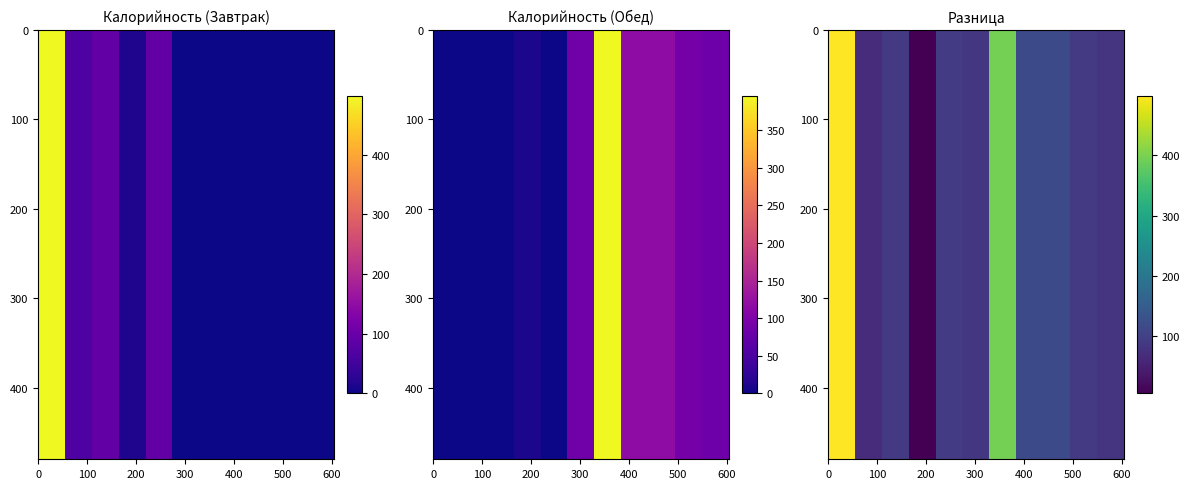

Reading left to right, what are all the values shown in this chart?

Завтрак: 499.0	67.8	90.1	14.4	91.2	0.0	0.0	0.0	0.0	0.0	0.0
Обед: 0.0	0.0	0.0	8.4	0.0	86.5	396.1	117.3	117.0	90.1	82.4